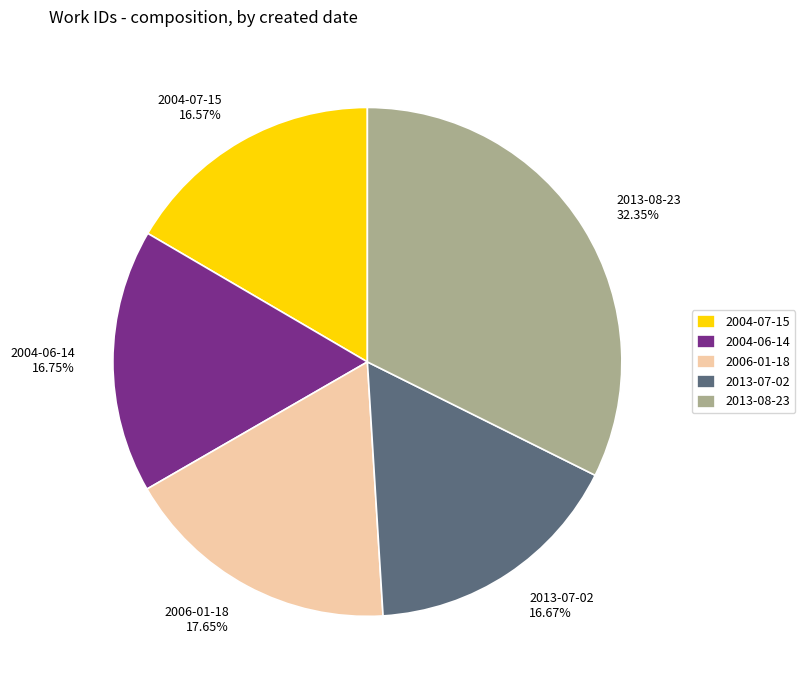

How many slices are in this pie chart?

5